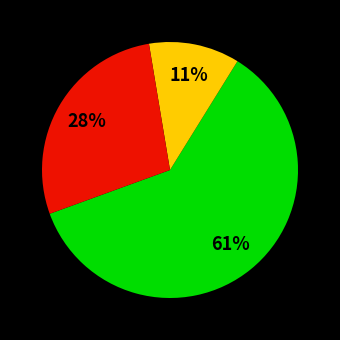

Is there a majority slice in this chart?

Yes